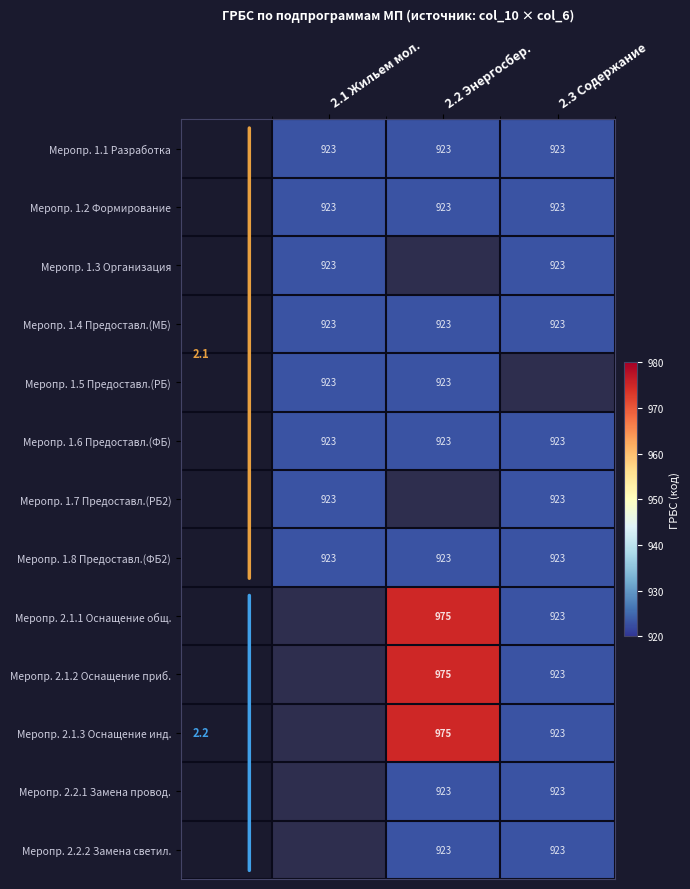

What is the minimum value for Меропр. 1.1 Разработка?

923